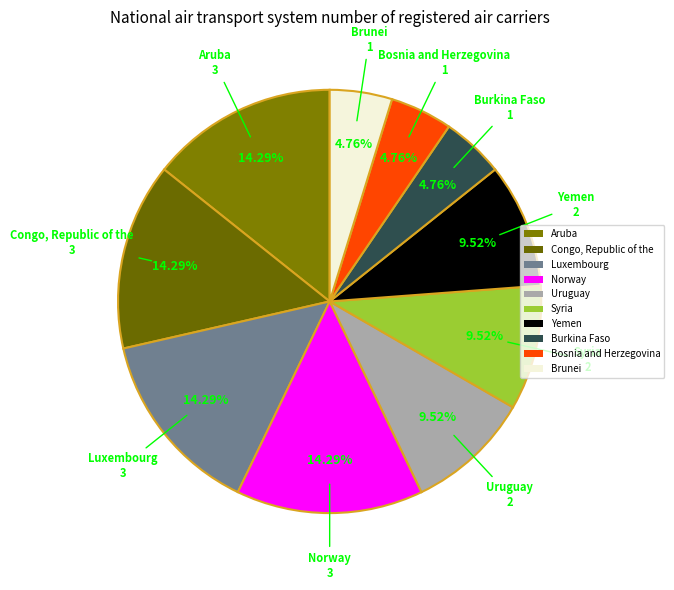

To the nearest percent, what is the difference between the largest and smallest slice percentages?

10%